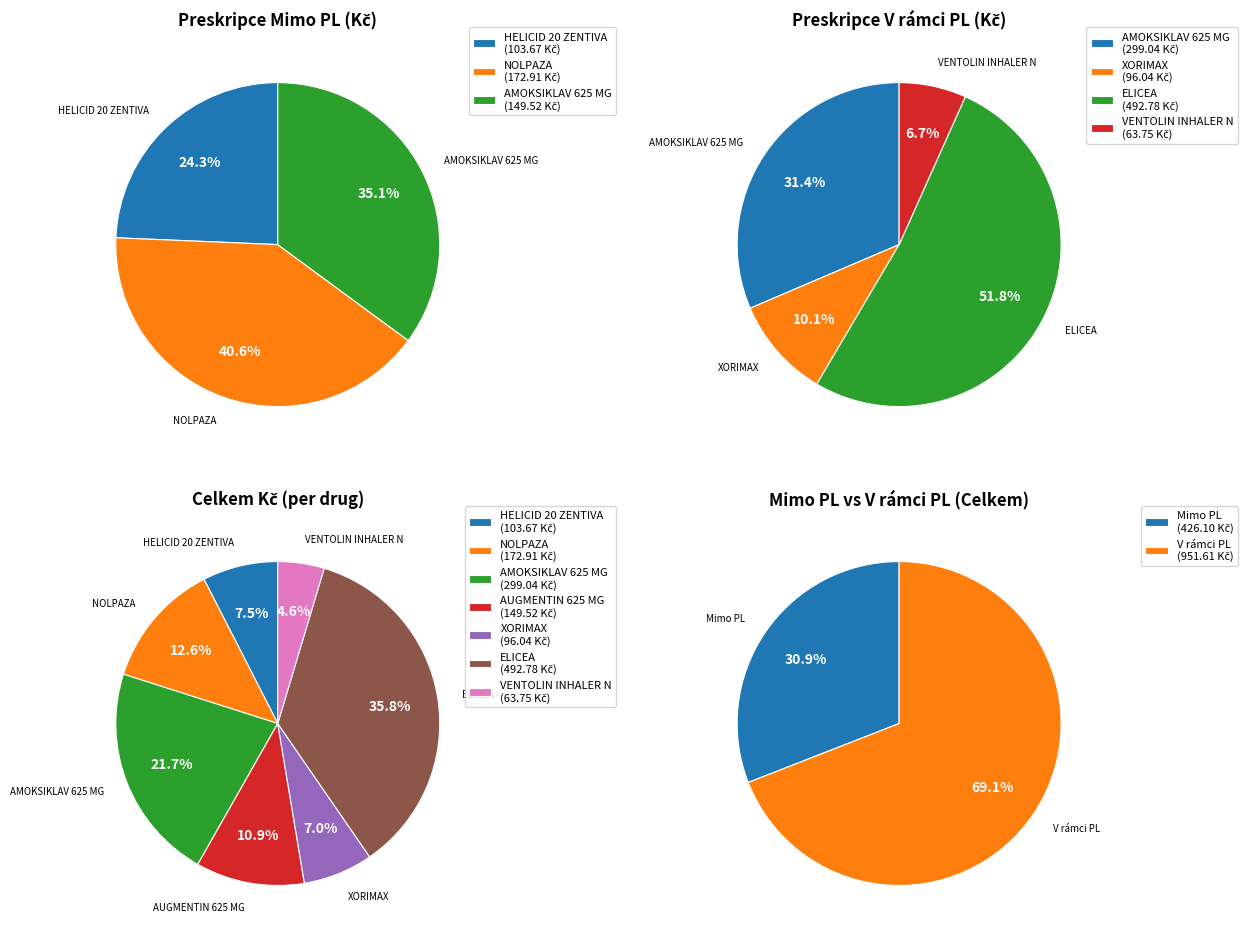

Does XORIMAX represent more than half of the total?

No